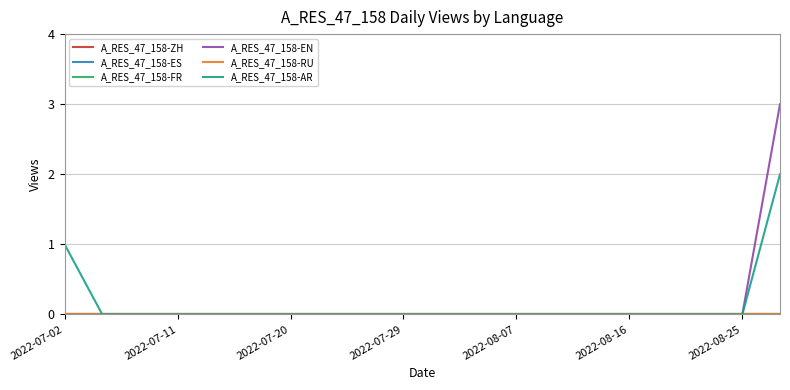

Which category has the lowest value in the A_RES_47_158-FR series?

2022-07-02